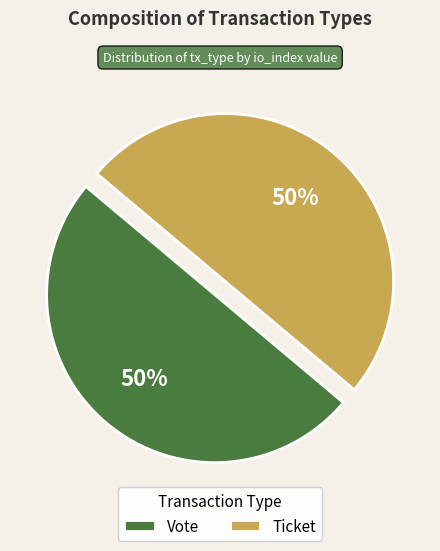

What is the ratio of the value at Ticket to the value at Vote?

1.0